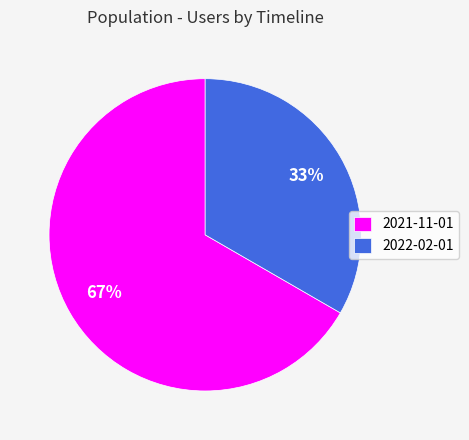

Rank the categories by value from highest to lowest.

2021-11-01, 2022-02-01